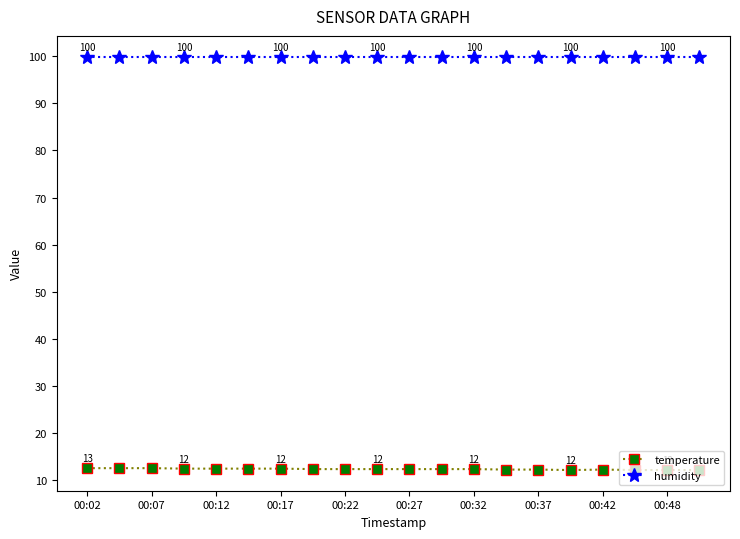

What is the maximum value for humidity?

99.9